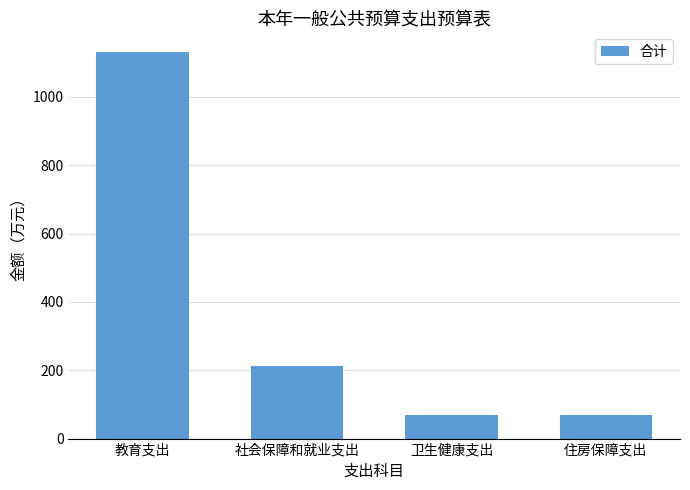

Which category has the highest value across all series?

教育支出